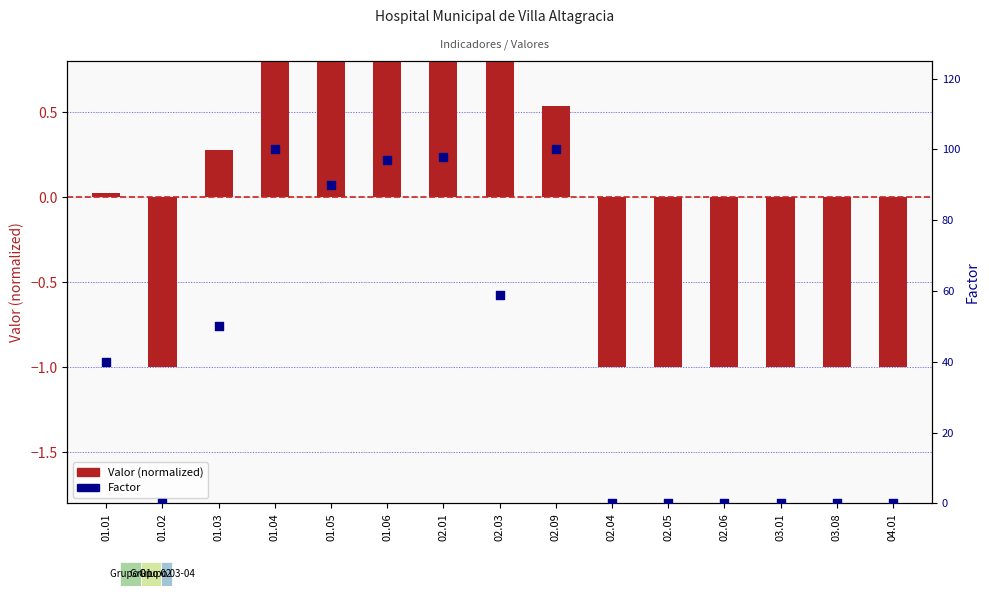

At how many categories does at least one series exceed 97?

3